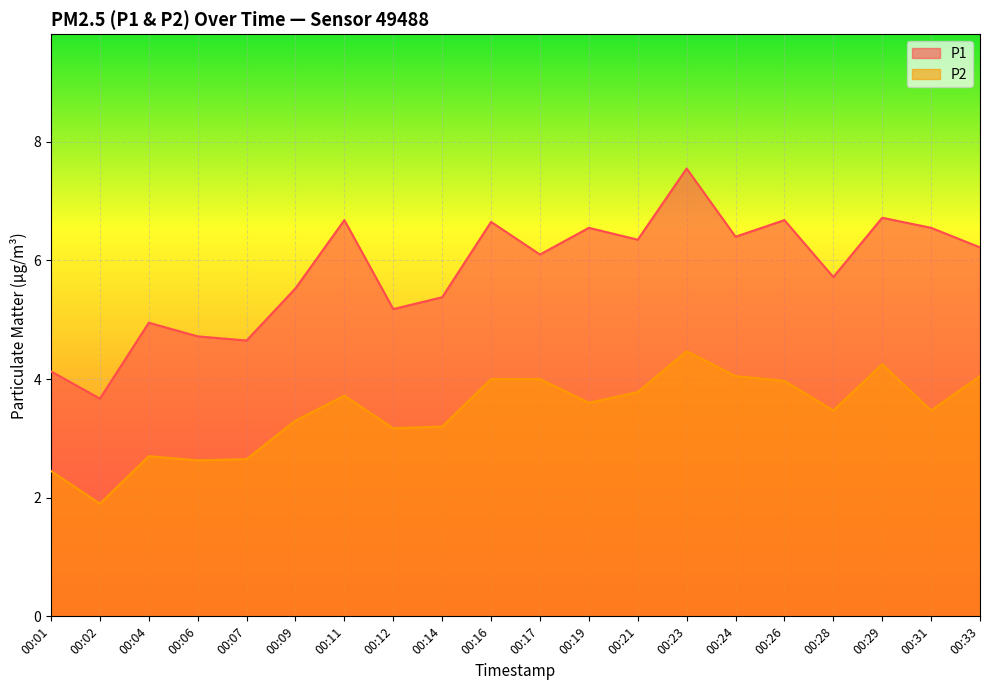

Which series changed the most between 00:11 and 00:14?

P1